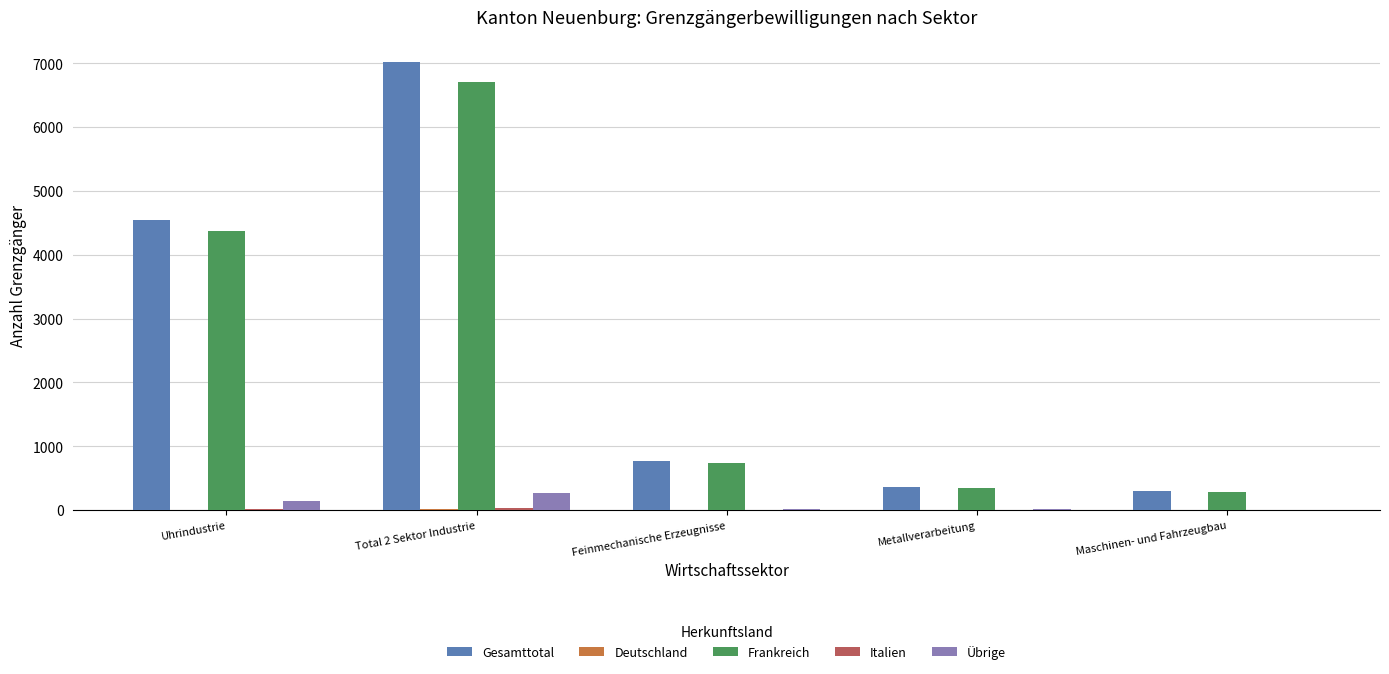

What is the total value across all series at Feinmechanische Erzeugnisse?

1522